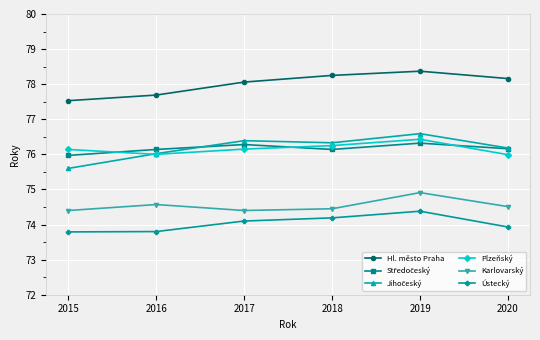

Count the number of data series in this chart.

6